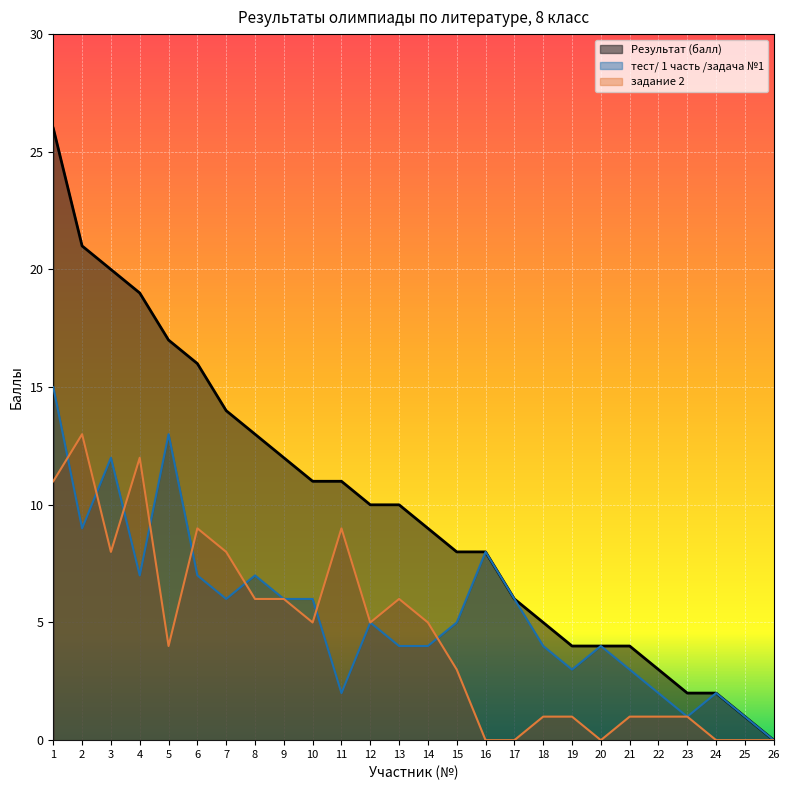

How many data points in задание 2 are above 5?

10